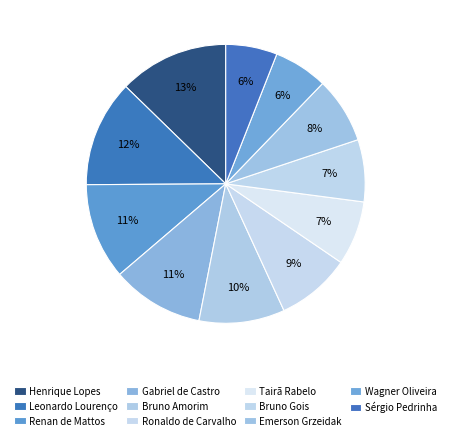

Do Ronaldo de Carvalho and Tairã Rabelo together represent more than half of the pie?

No